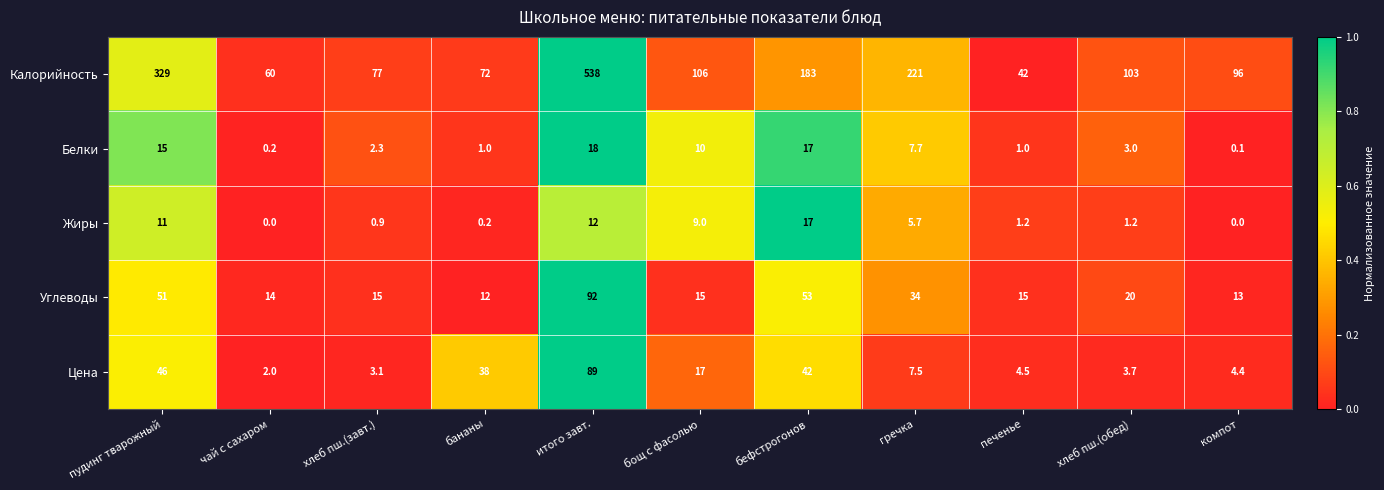

What is the difference between the maximum and minimum values in the Углеводы series?

80.0